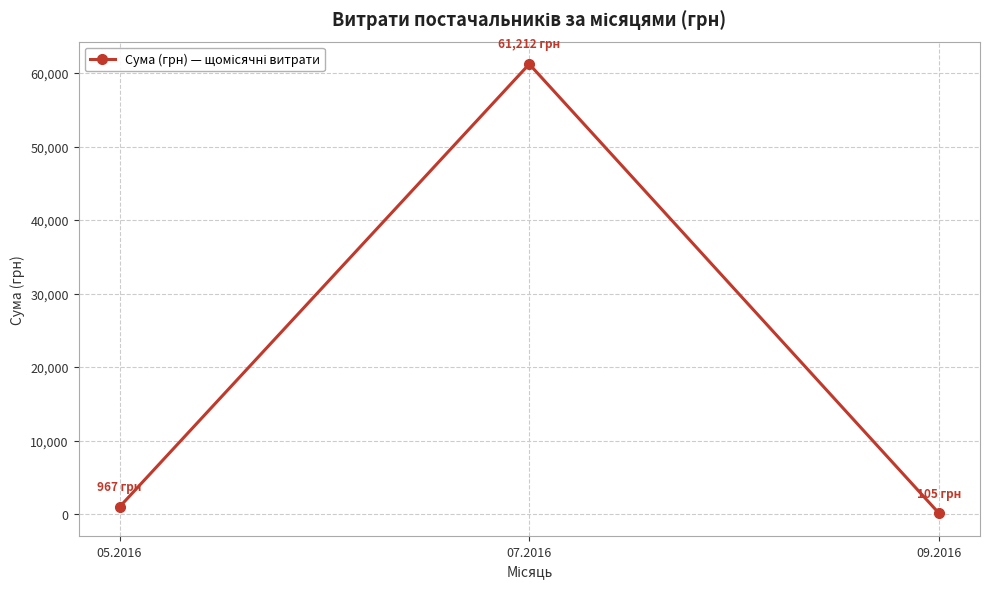

What is the sum of the values at 07.2016 and 05.2016?

62178.6